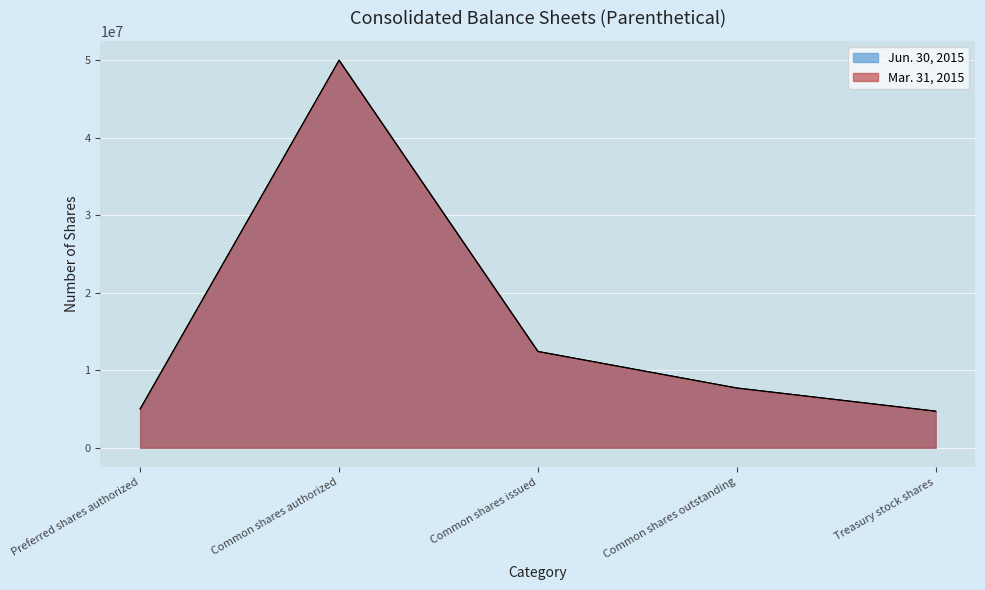

True or false: Jun. 30, 2015 and Mar. 31, 2015 cross at least once.

False